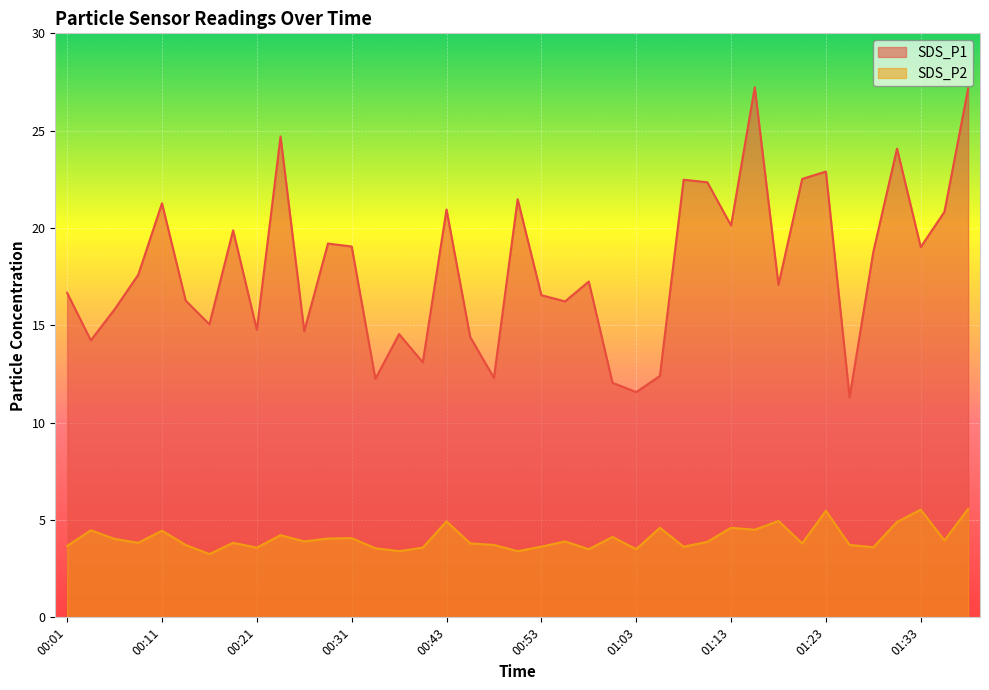

How many lines are shown in the chart?

2